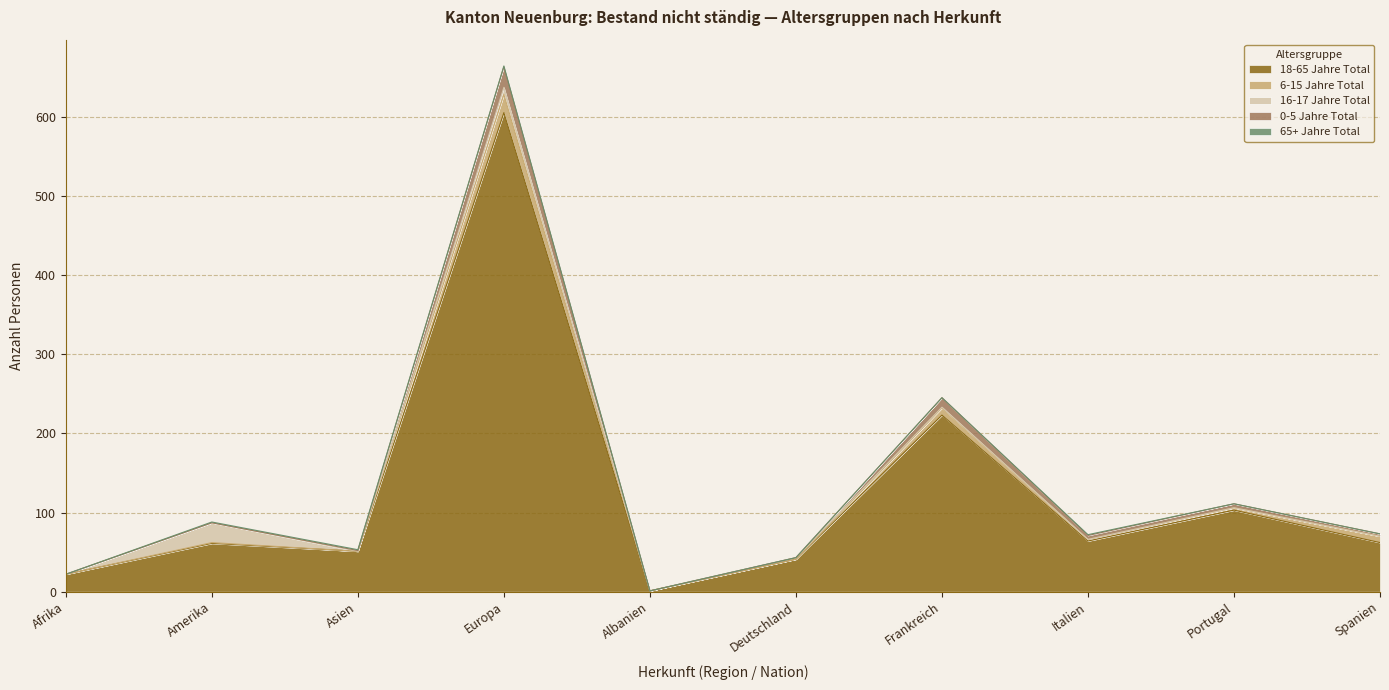

Count the 65+ Jahre Total values in the range 0 to 1.

10